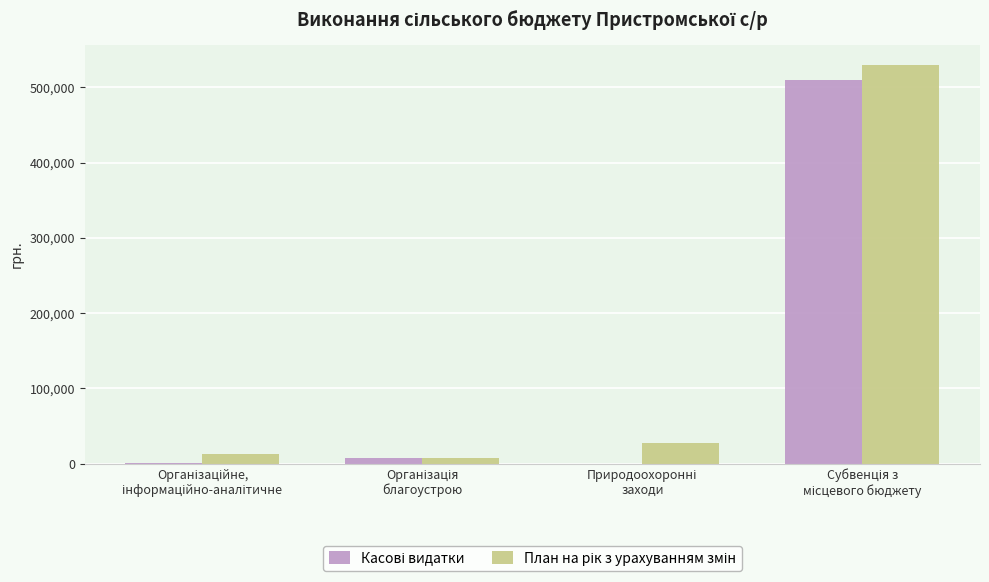

What is the greatest value displayed?

529508.0